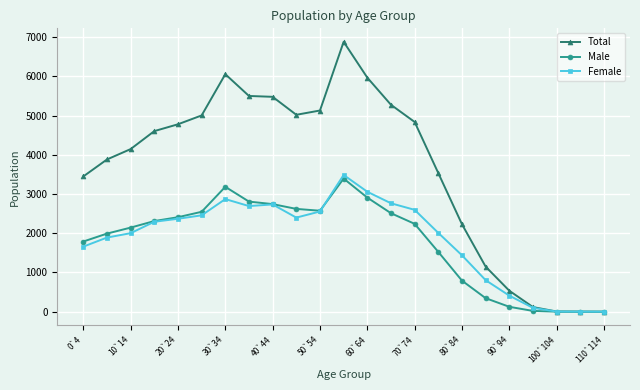

At how many categories does at least one series exceed 655?

18